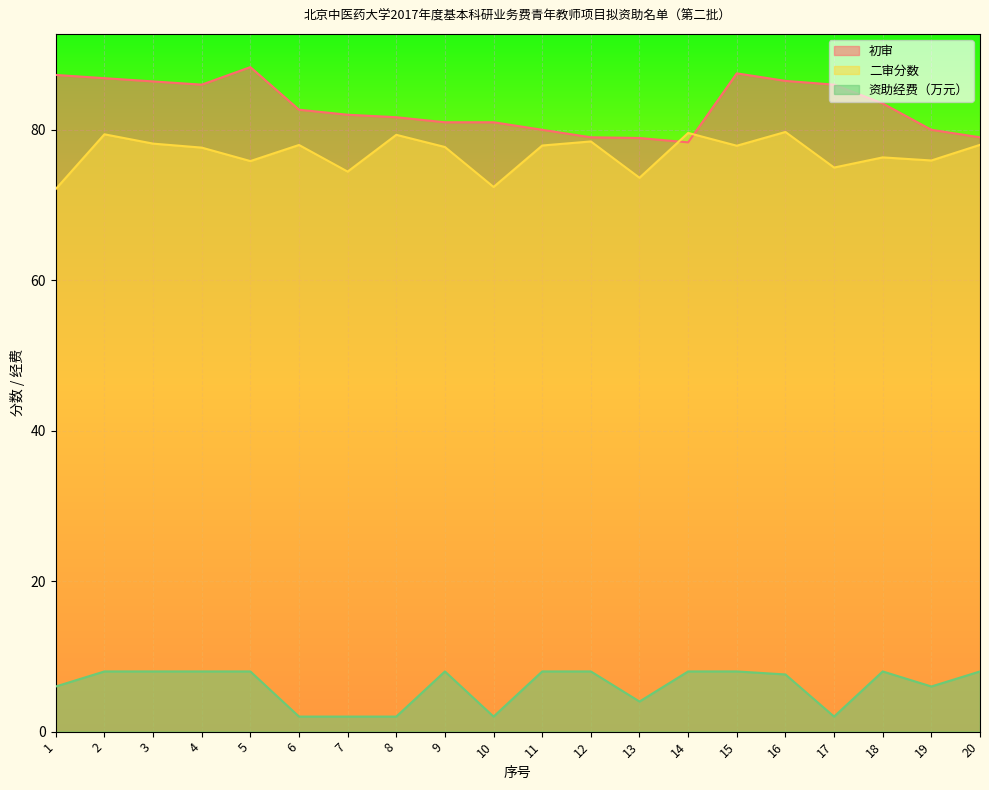

What is the value of the 二审分数 point at the 20th from the left?

78.0